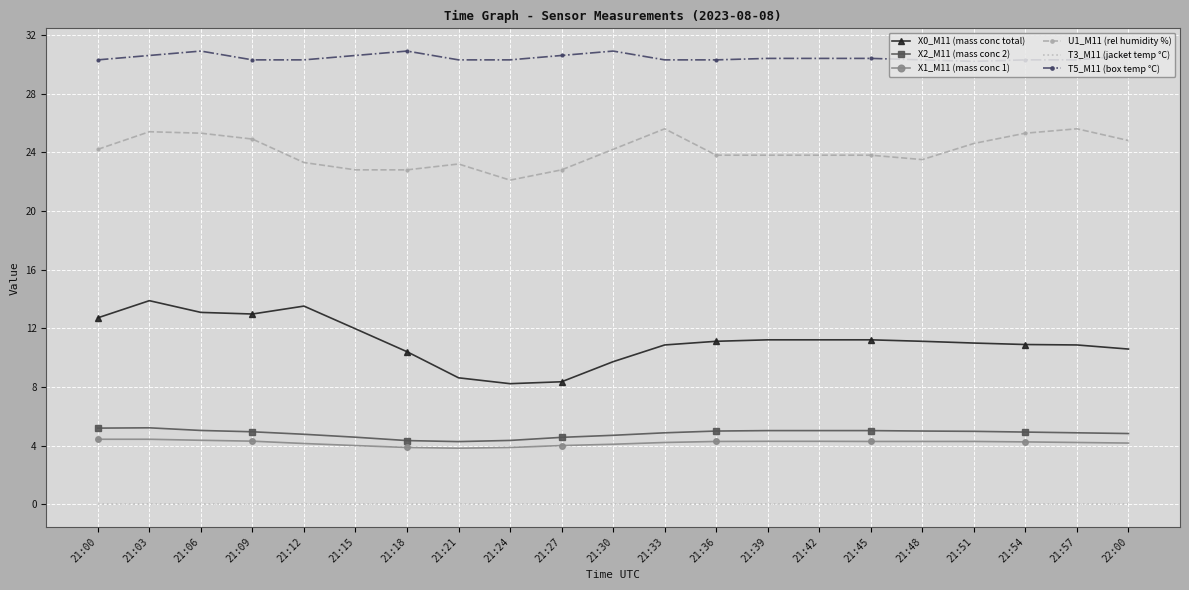

How many values in the U1_M11 (rel humidity %) series exceed 23?

17